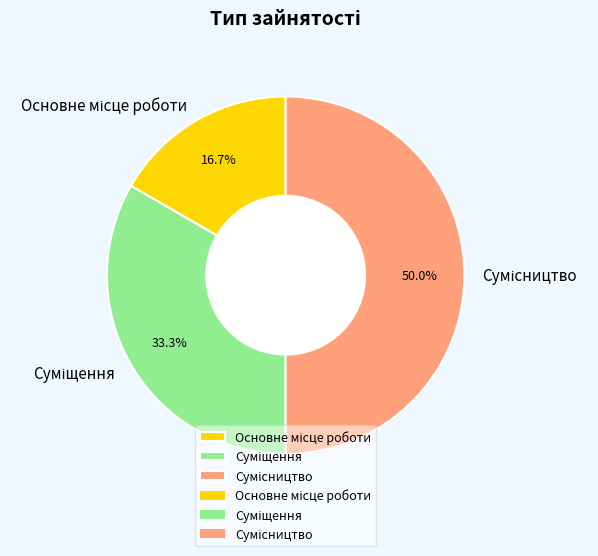

To the nearest percent, what is the difference between the largest and smallest slice percentages?

33%